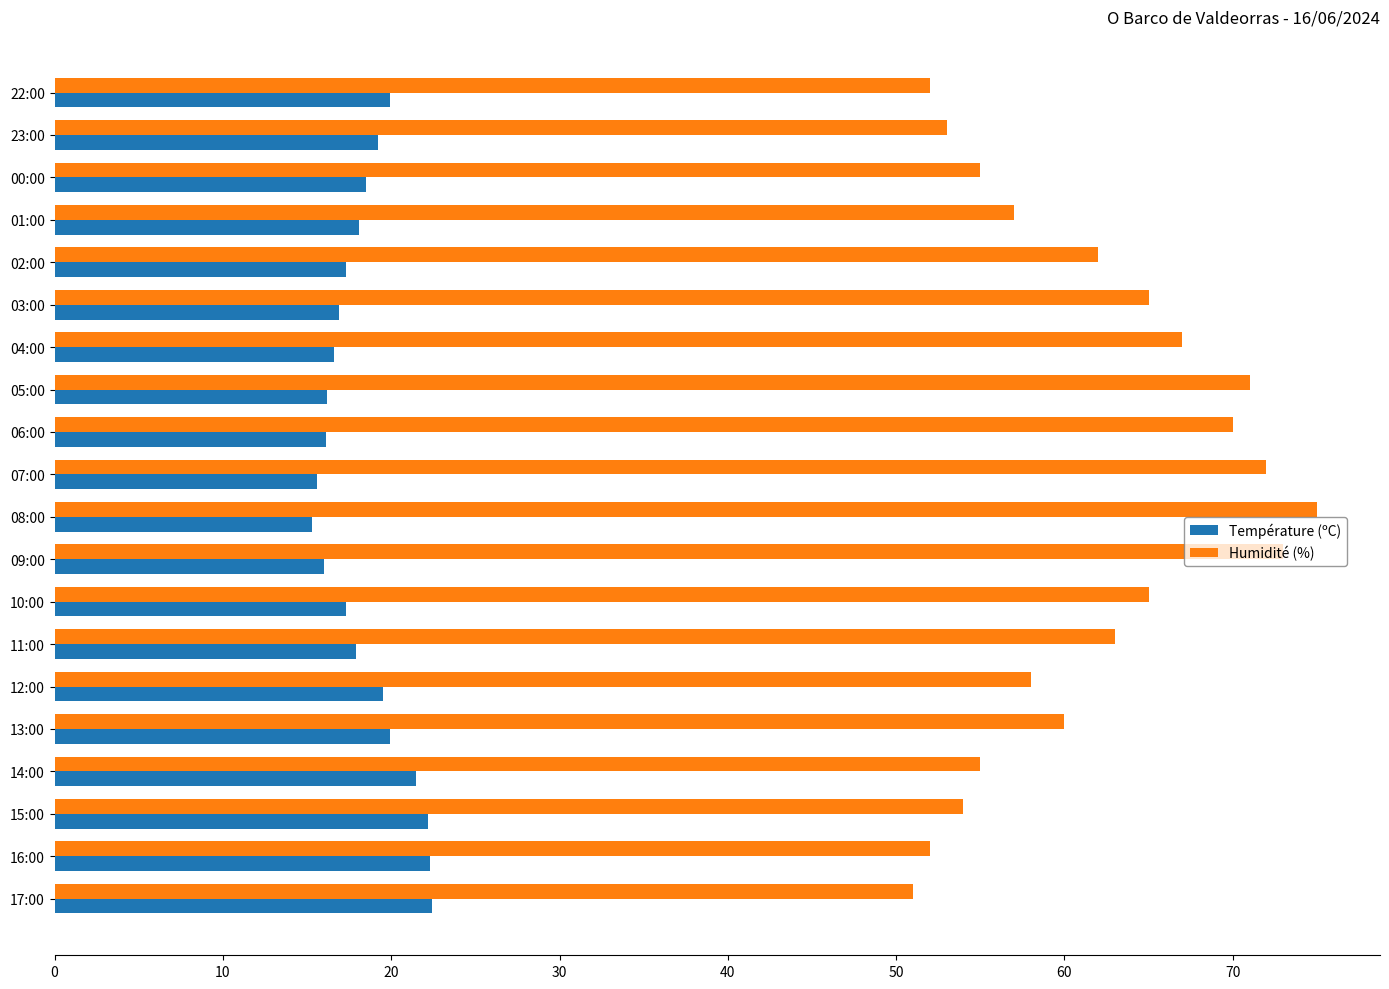

What is the difference between the second highest and second lowest values in the Température (ºC) series?

6.7